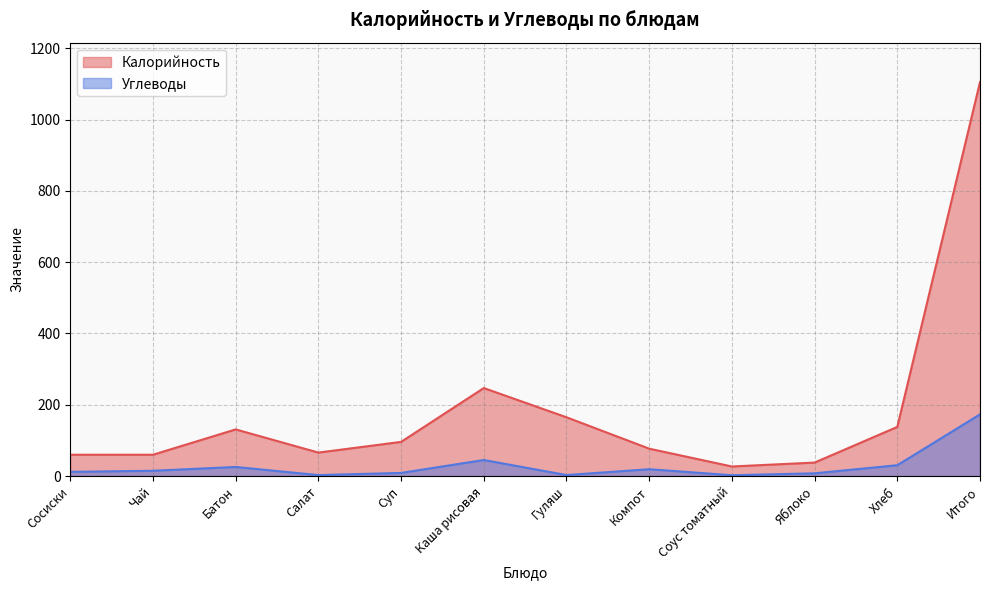

Where does the Калорийность series first go above 96?

Батон